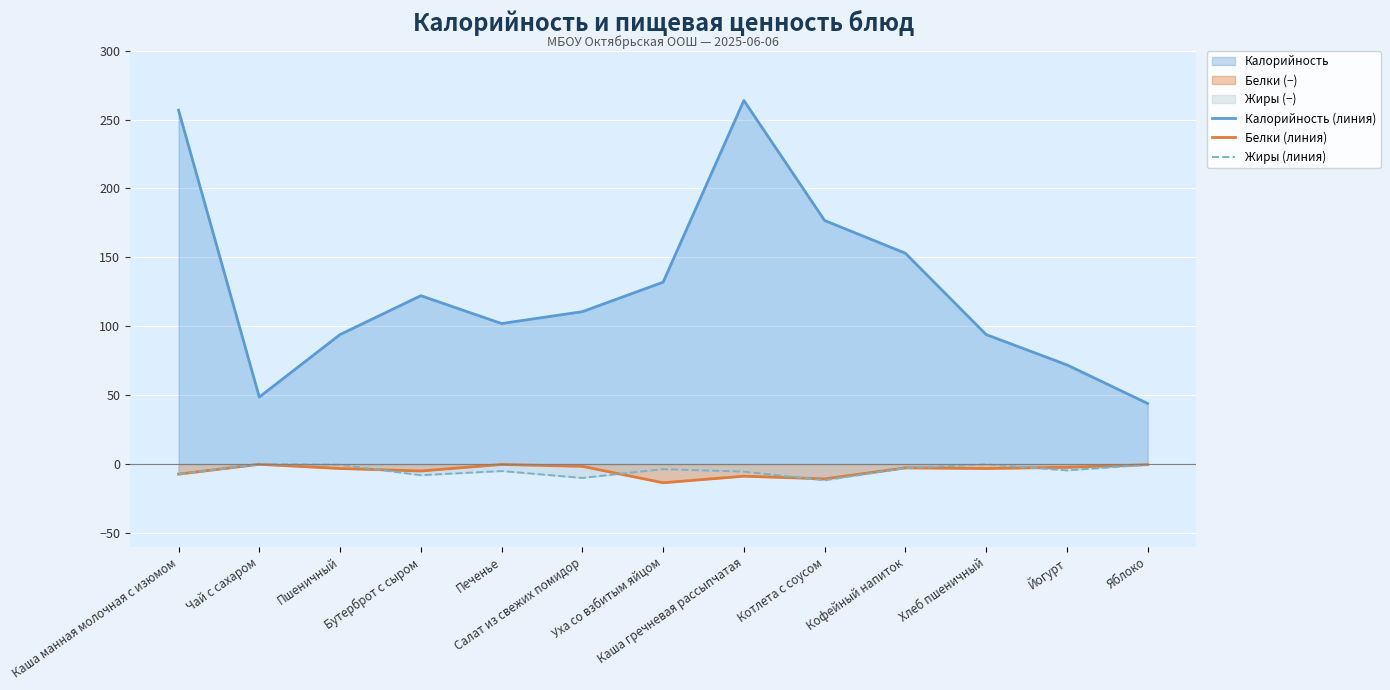

True or false: Белки (линия) and Калорийность (линия) intersect in this chart.

False